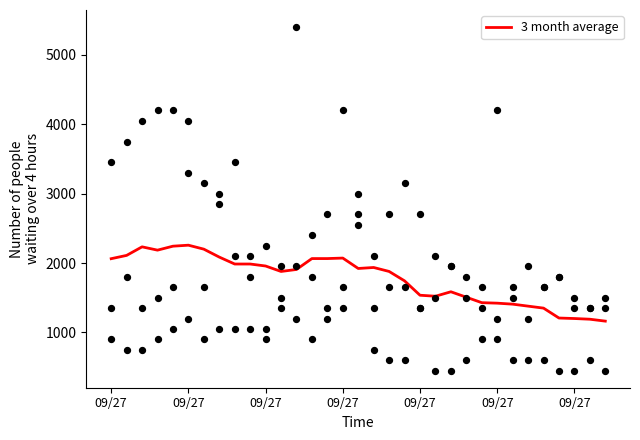

Approximately how many times larger is the value at 16 compared to 13?

0.9